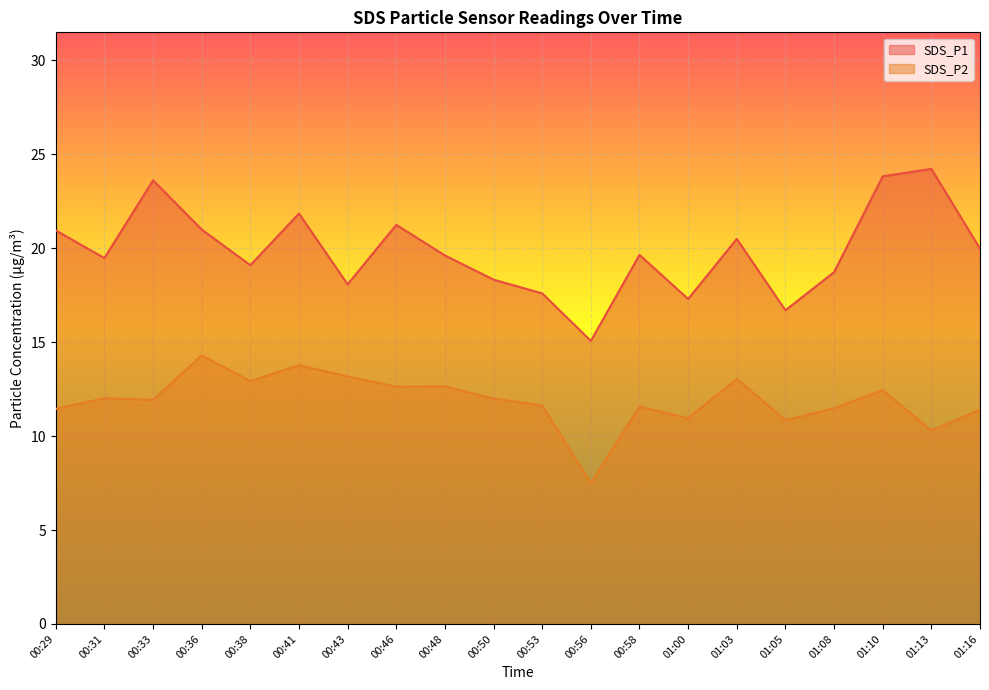

What is the difference between the maximum and minimum values in the SDS_P2 series?

6.8